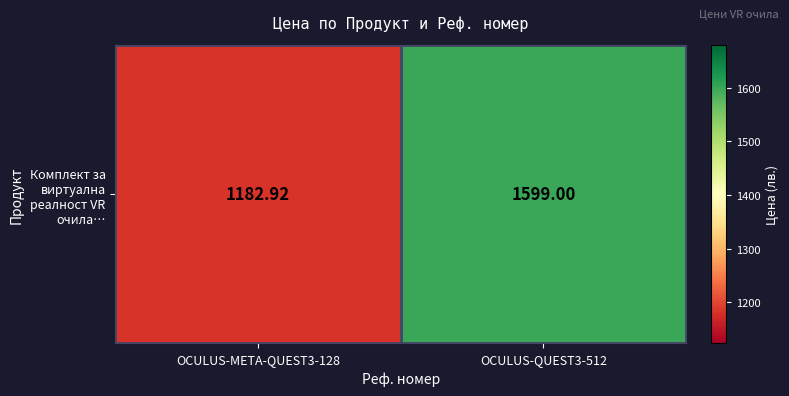

Reading right to left, list all the values displayed in this chart.

OCULUS-QUEST3-512=1599.0	OCULUS-META-QUEST3-128=1182.9